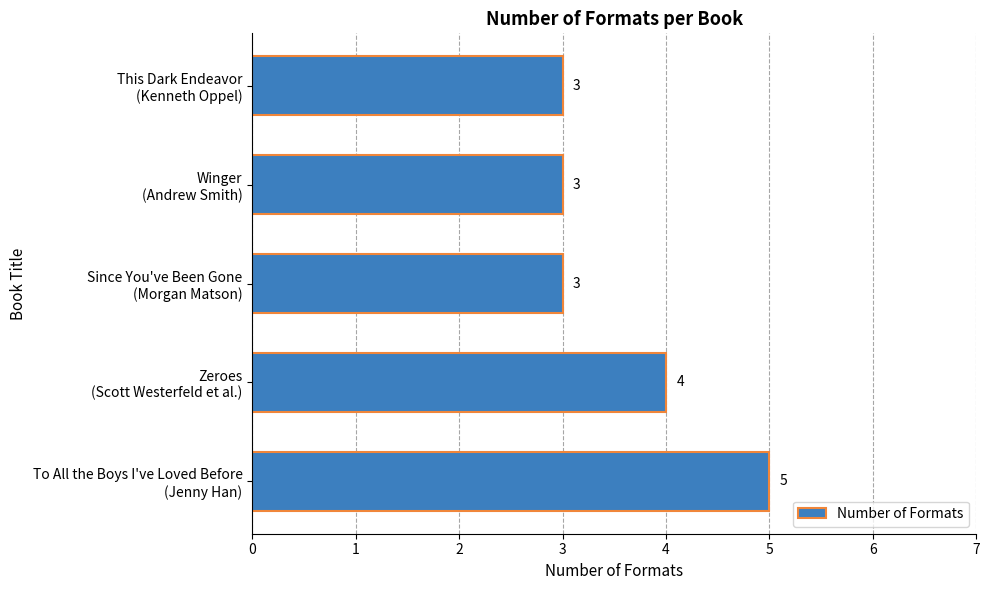

What is the smallest value displayed?

3